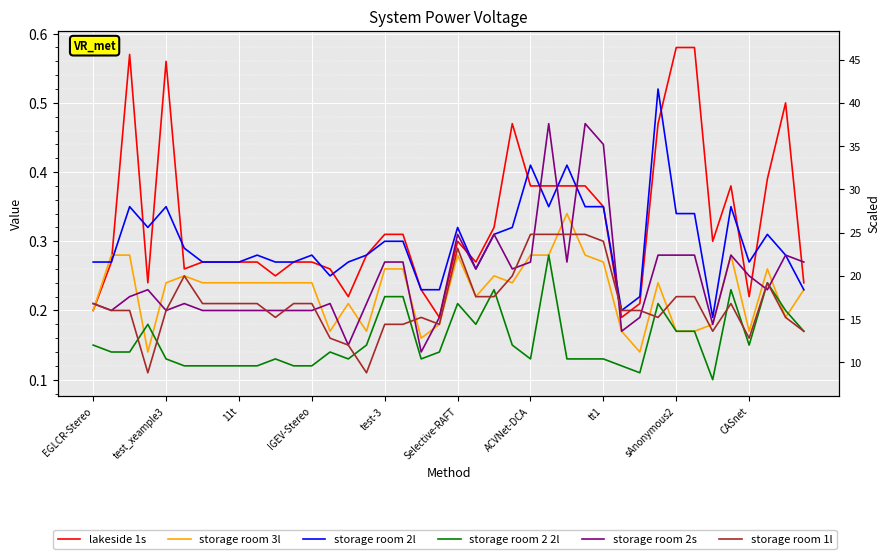

True or false: lakeside 1s and storage room 2 2l cross at least once.

False